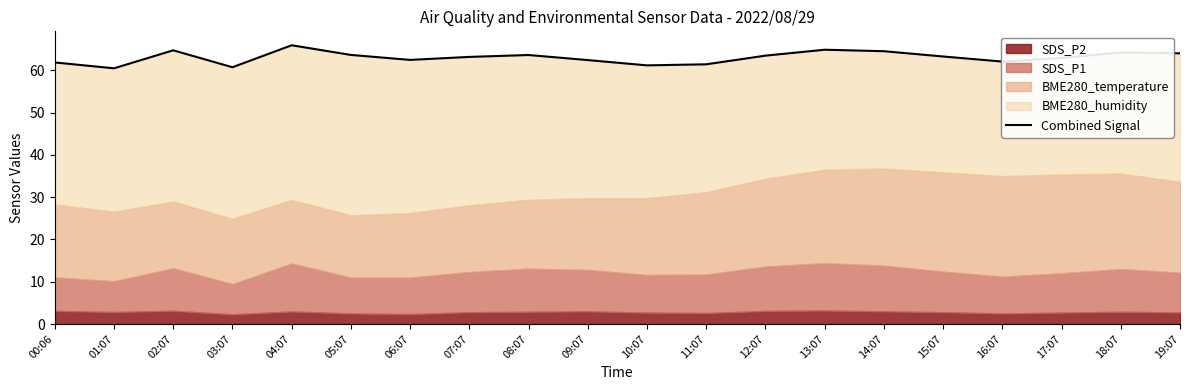

What is the value of the 19th point from the left?

64.2